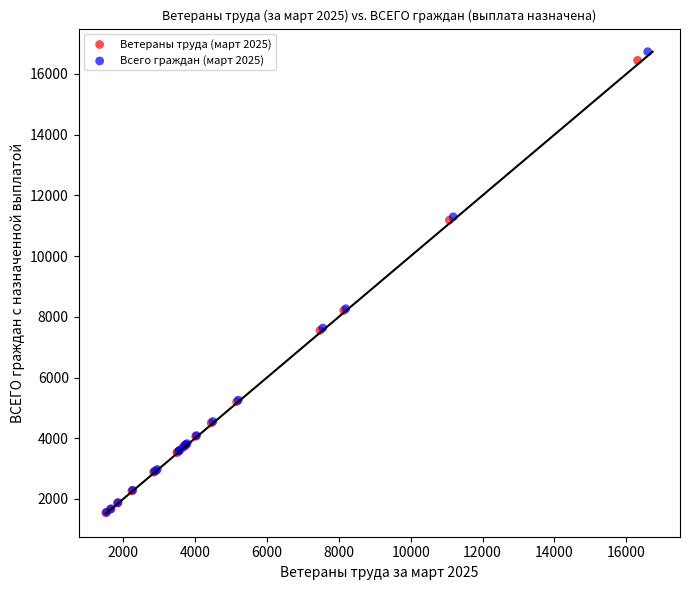

Which series has the widest spread of Y values?

Всего граждан (март 2025)